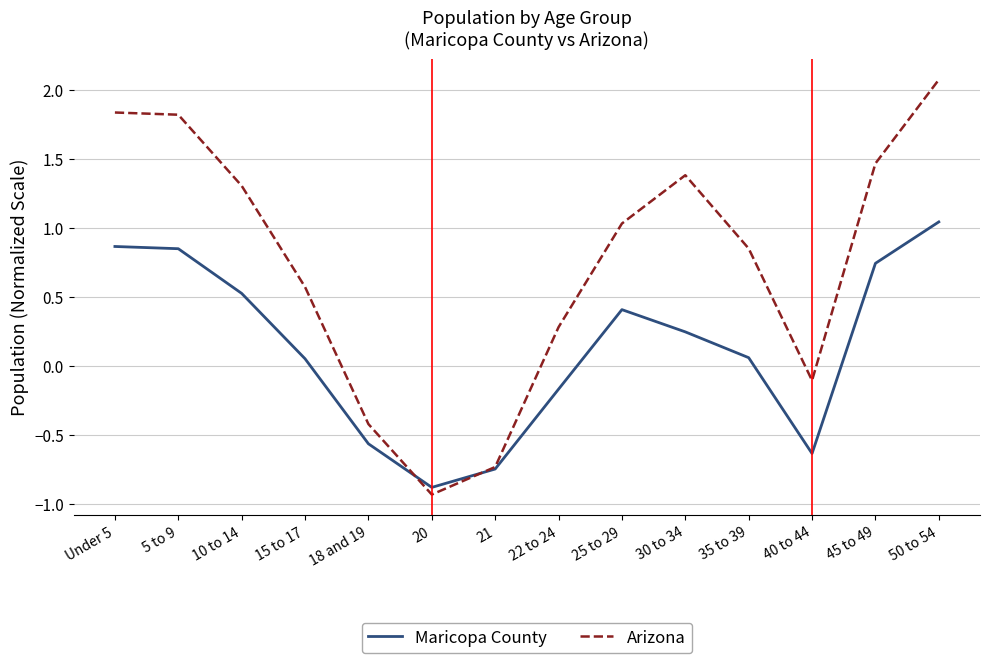

What is the difference between the second highest and minimum values in the Maricopa County series?

1.7